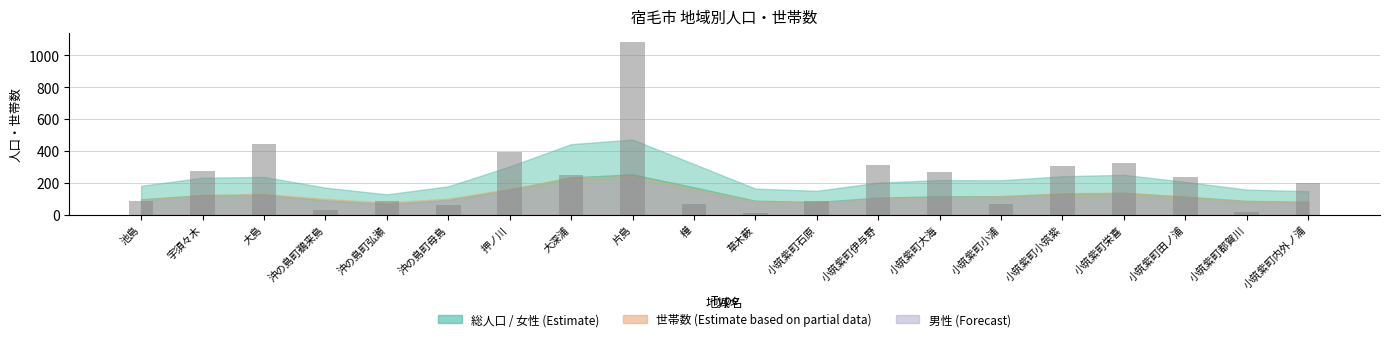

The value at 小筑紫町伊与野 is 312. True or false?

True